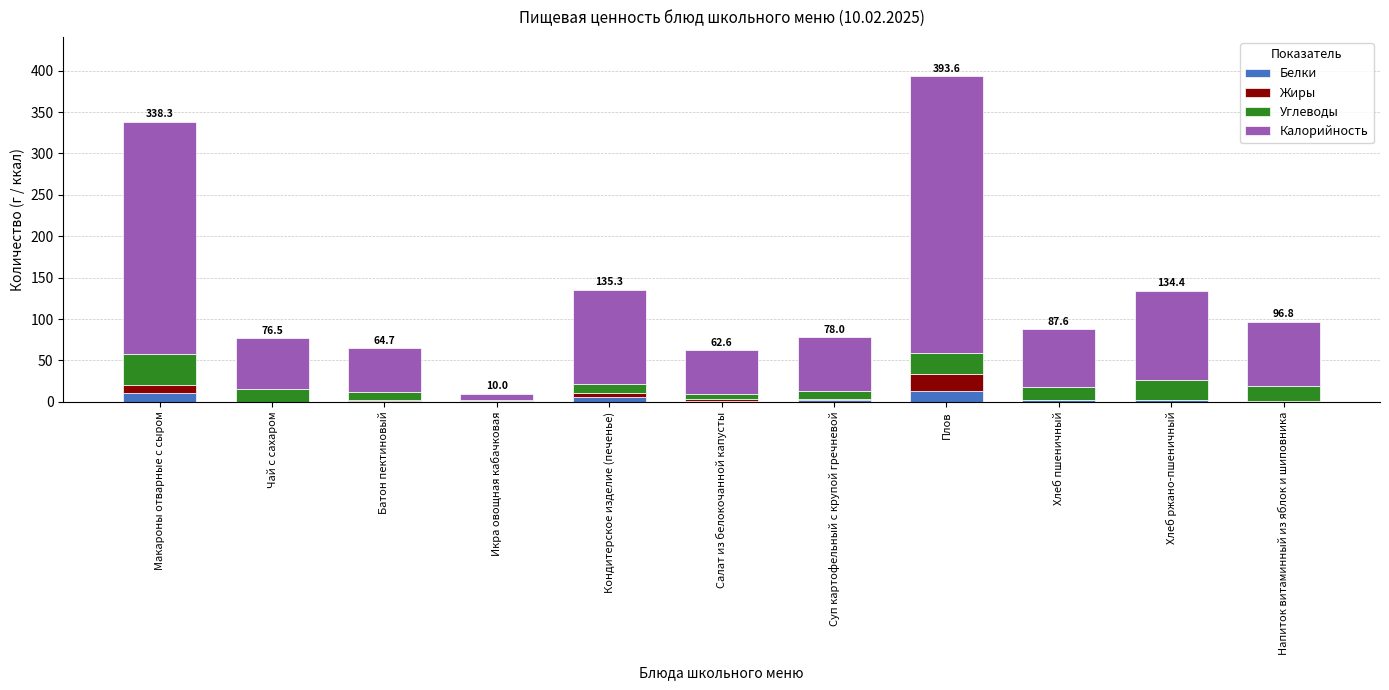

What is the sum of all Белки values?

38.8